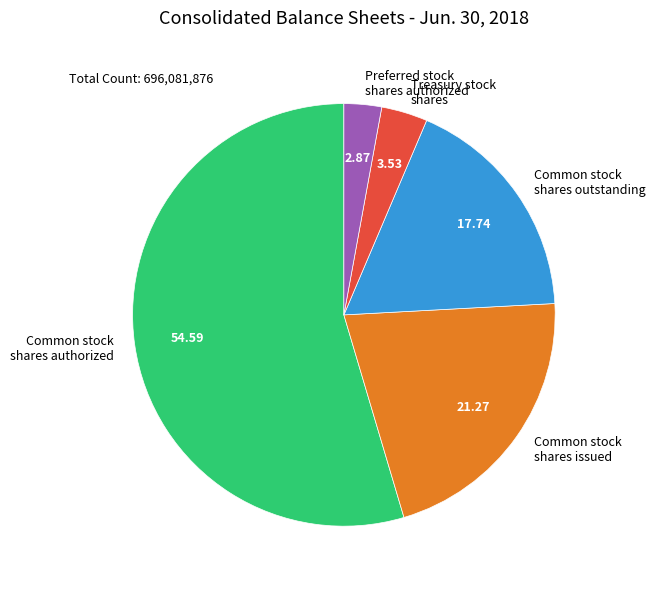

Approximately how many times larger is the value at Common stock shares authorized compared to Common stock shares outstanding?

3.1